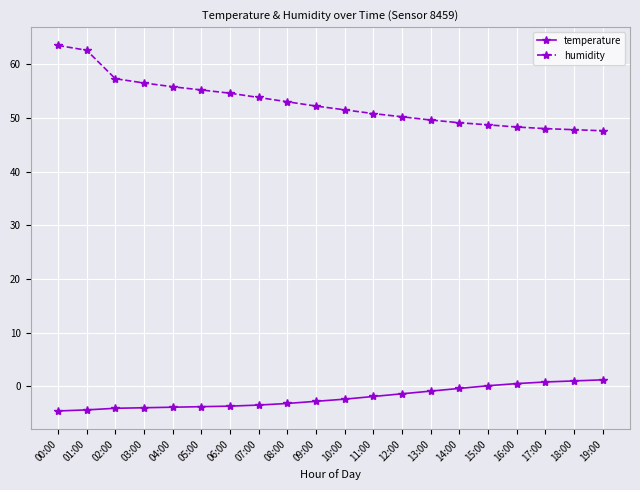

What is the label of the 17th point from the right?

03:00